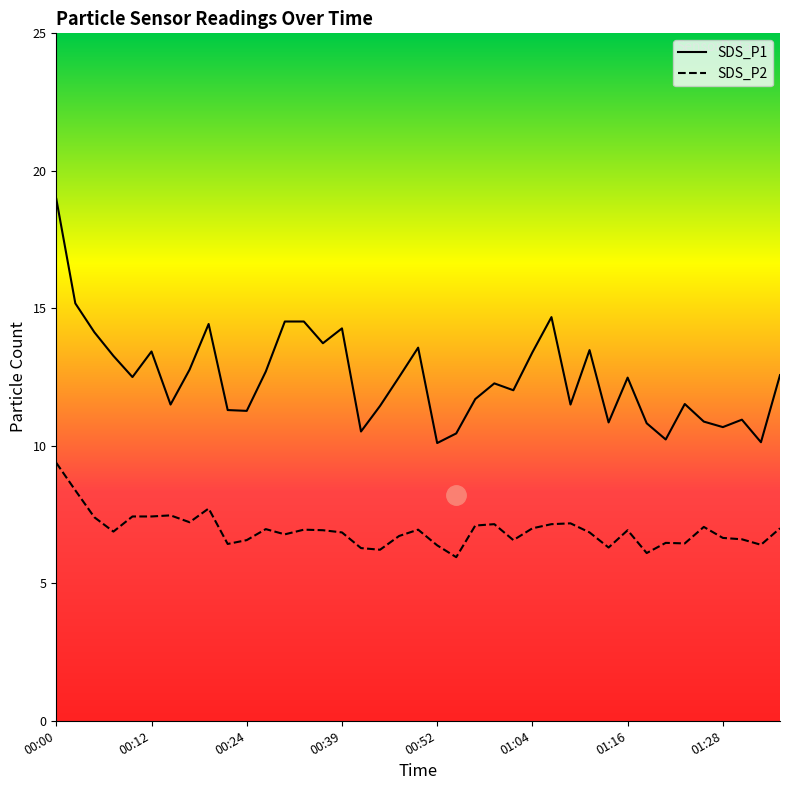

True or false: SDS_P2 has more than 2 interior local peaks.

True